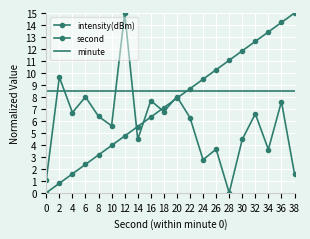

Between which two adjacent categories do intensity(dBm) and second first intersect?

12 and 14